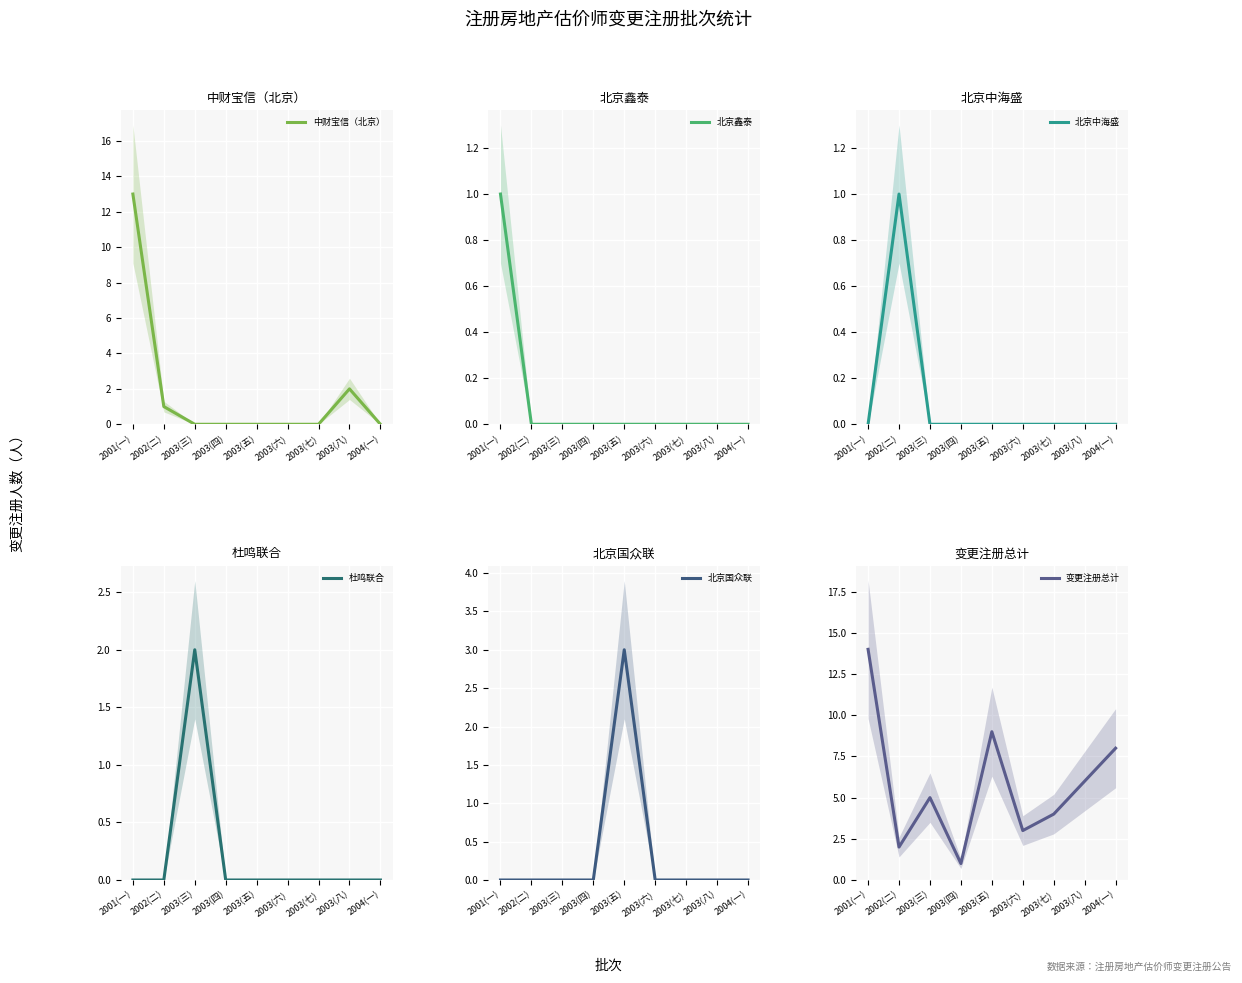

What is the difference between the maximum and minimum values in the 北京鑫泰 series?

1